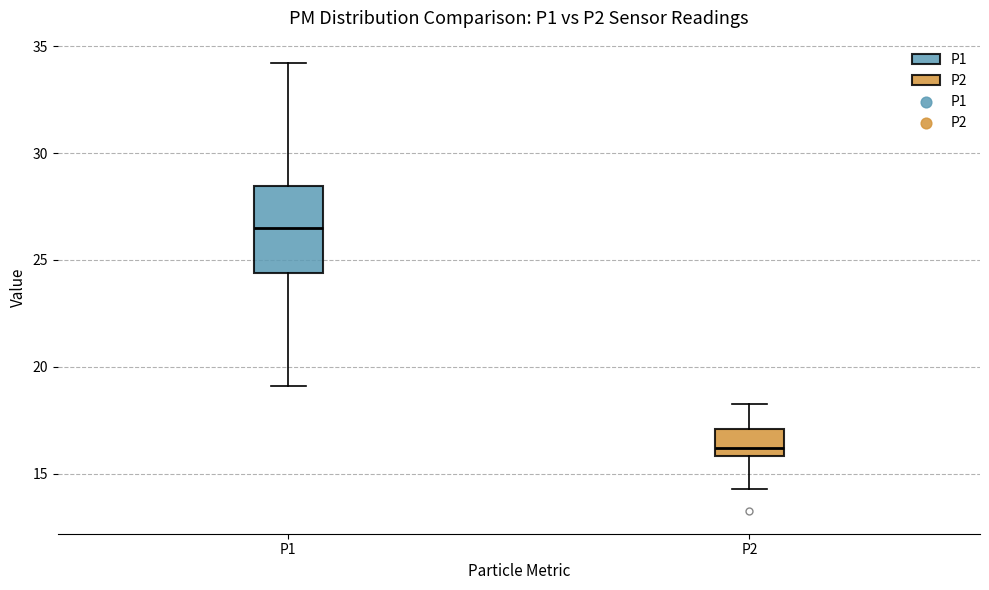

Where does the lower whisker of the box for P2 end on the y-axis? The values are not printed on the chart, so give them approximately, as read against the axis.

14.5